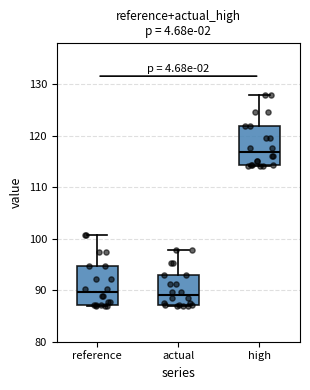

Reading left to right, read every box against the y-axis: the position of its median line, the range the box covers, and the ends of its whiskers. The values are not printed on the chart, so give them approximately, as read against the axis.

reference: median 90, box 87 to 95, whiskers 87 to 101
actual: median 89, box 87 to 93, whiskers 87 to 98
high: median 117, box 114 to 122, whiskers 114 to 128